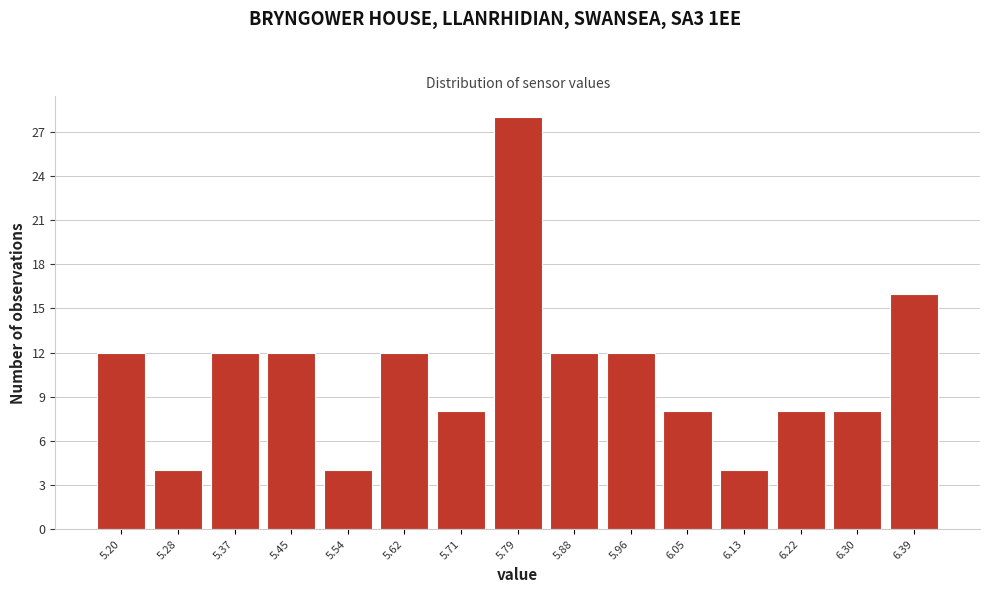

Reading left to right, what are all the values shown in this chart?

5.20=12	5.28=4	5.37=12	5.45=12	5.54=4	5.62=12	5.71=8	5.79=28	5.88=12	5.96=12	6.05=8	6.13=4	6.22=8	6.30=8	6.39=16